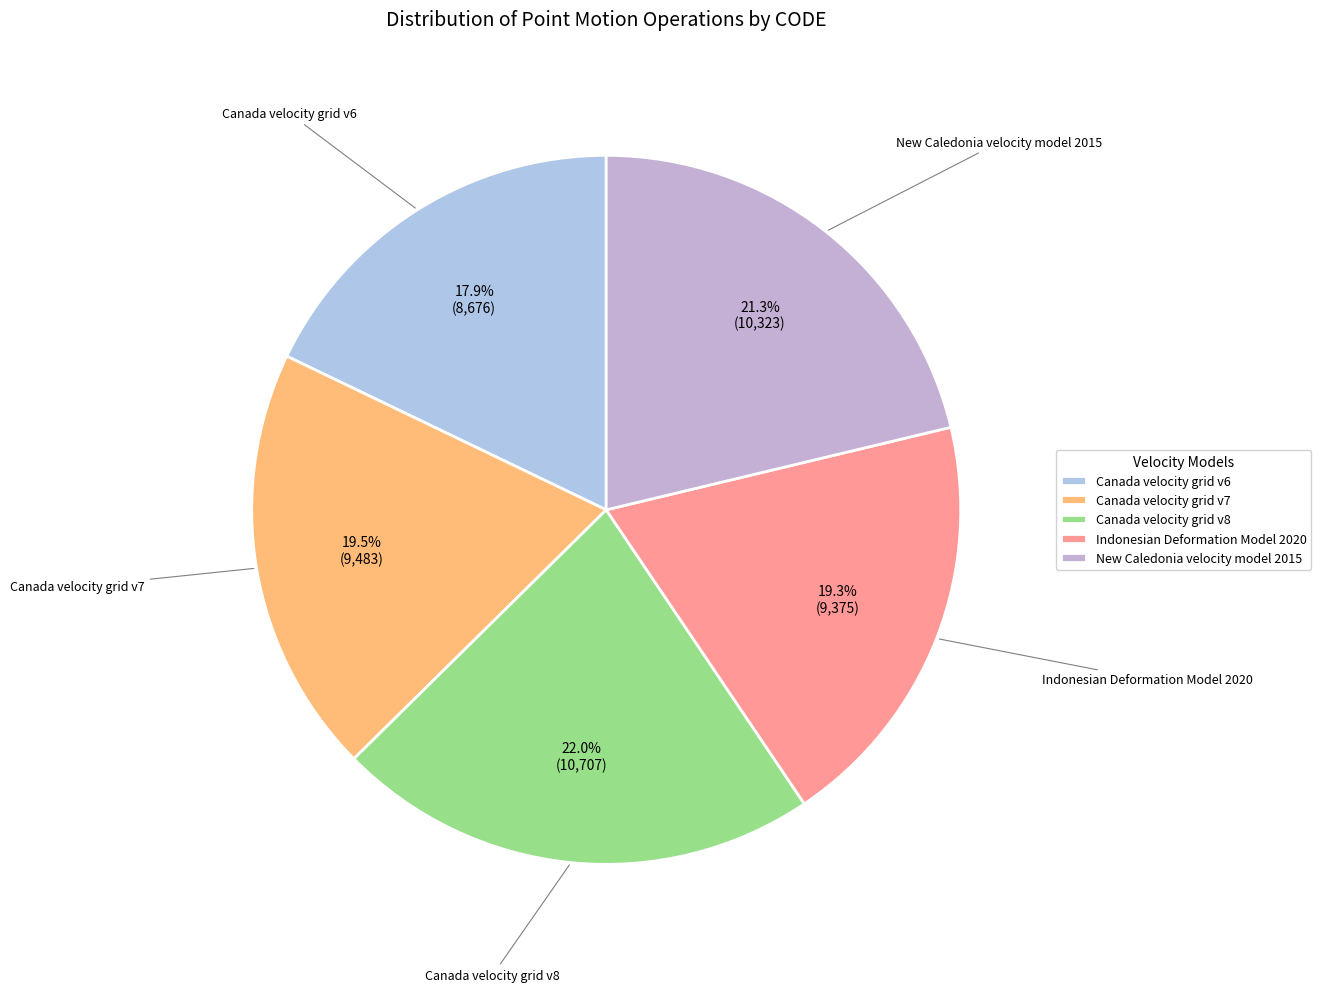

What is the total percentage of New Caledonia velocity model 2015 and Indonesian Deformation Model 2020?

40.6%